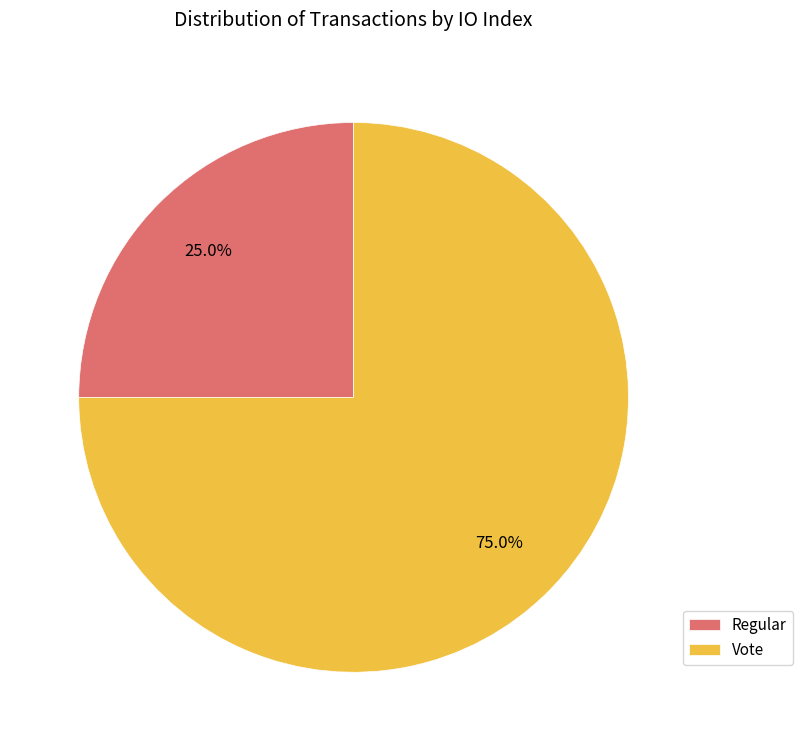

Which category has the smallest portion of the pie?

Regular